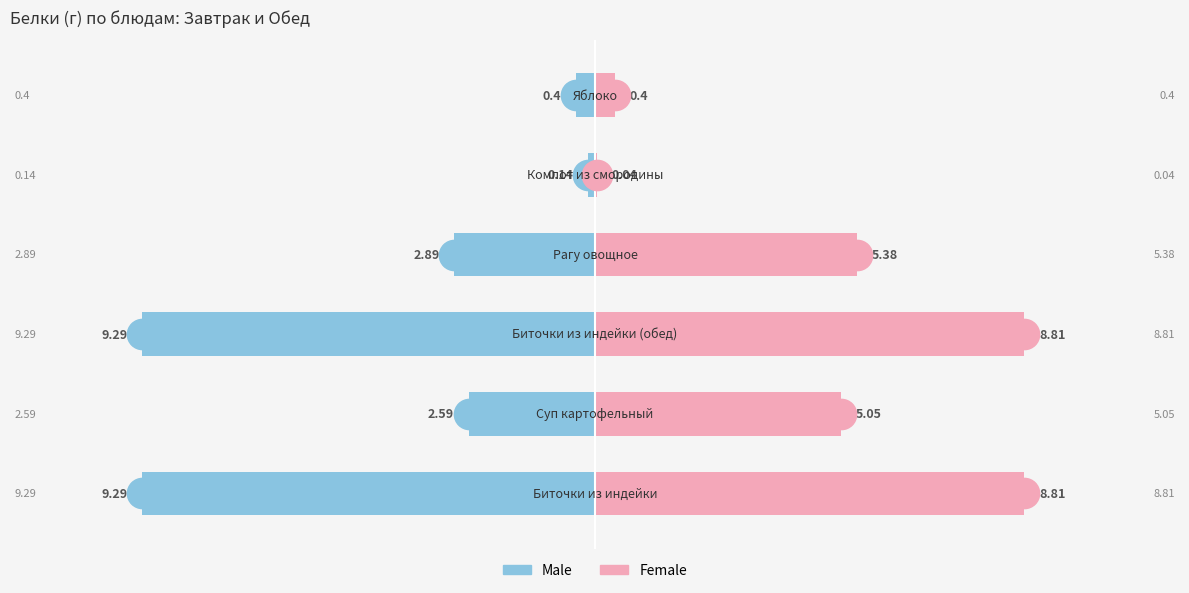

List the labels in order of Female value, smallest first.

4, 5, 1, 3, 0, 2